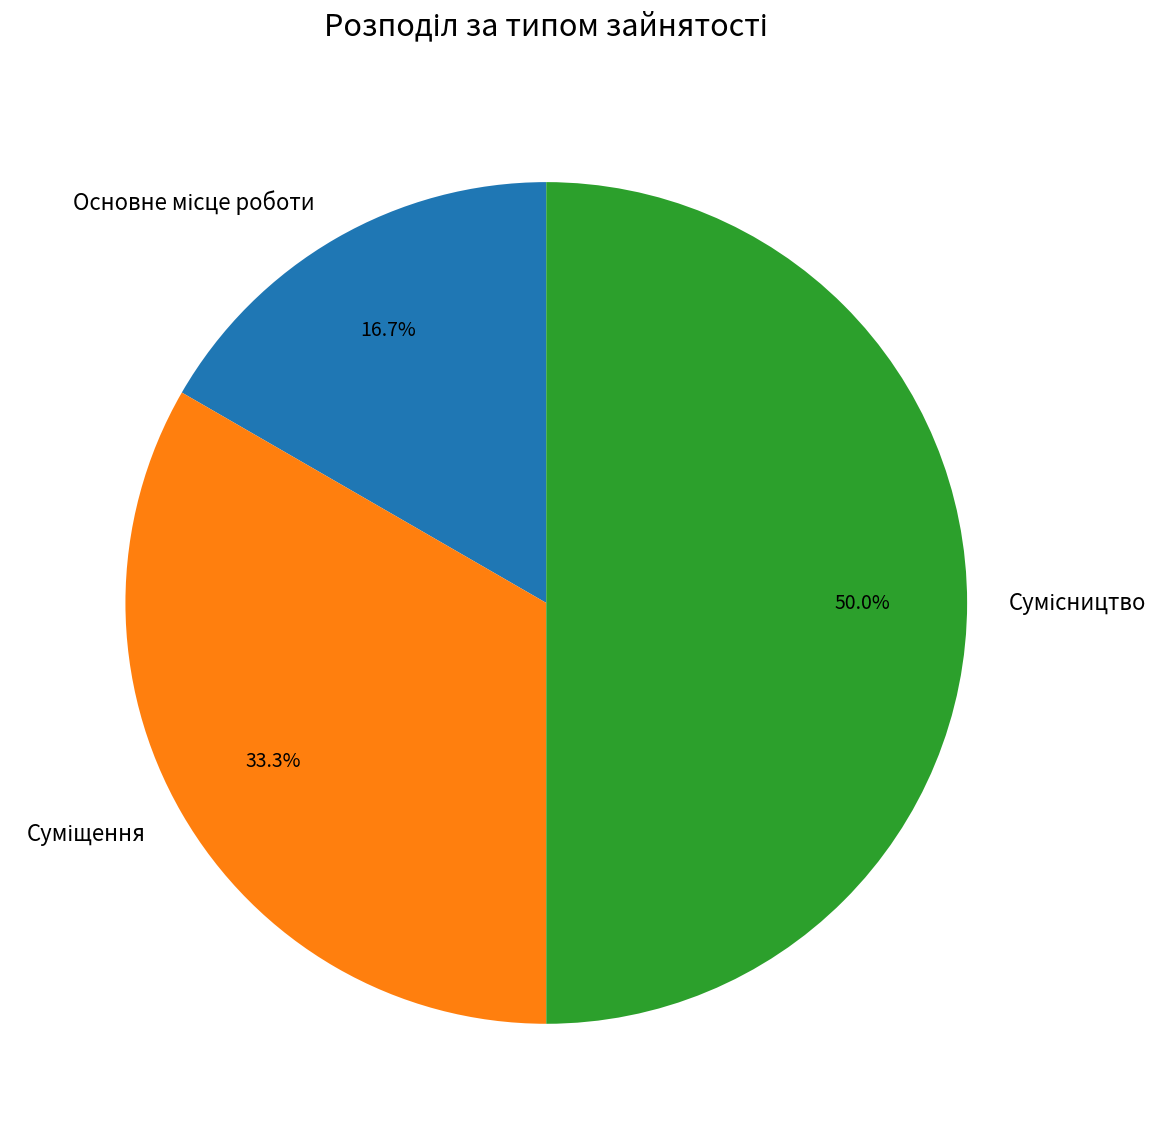

Which category has the smallest portion of the pie?

Основне місце роботи